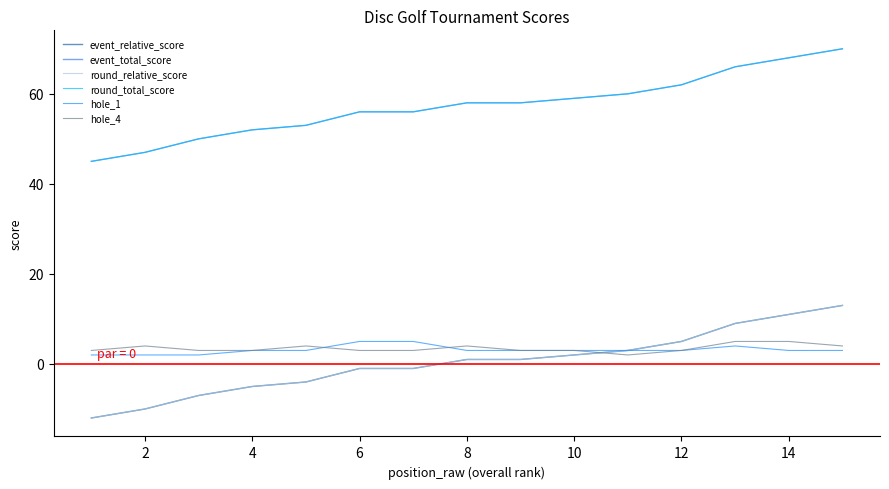

How many lines are shown in the chart?

6